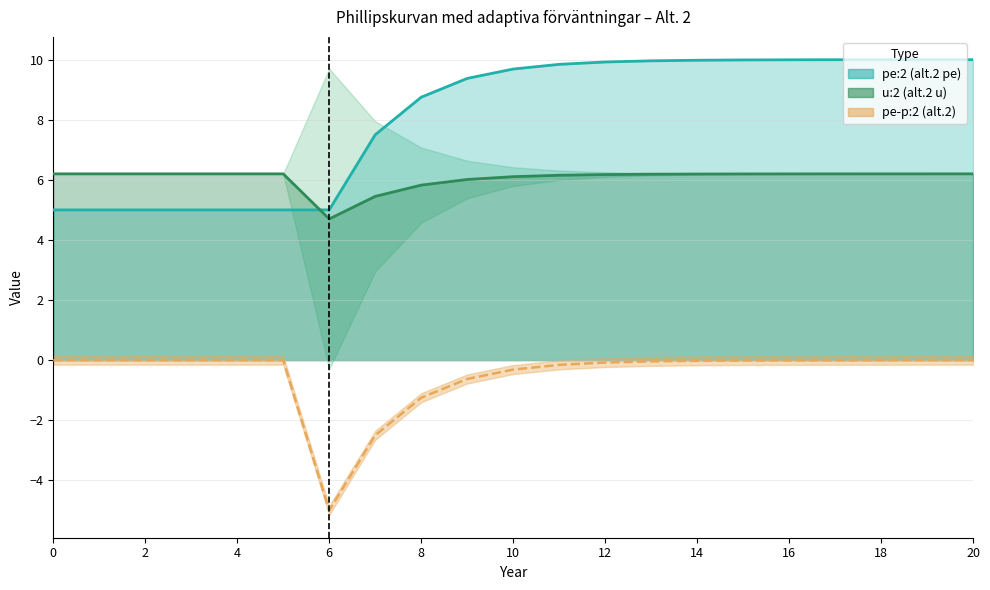

True or false: u:2 line has a value of 9.3 at 6.

False